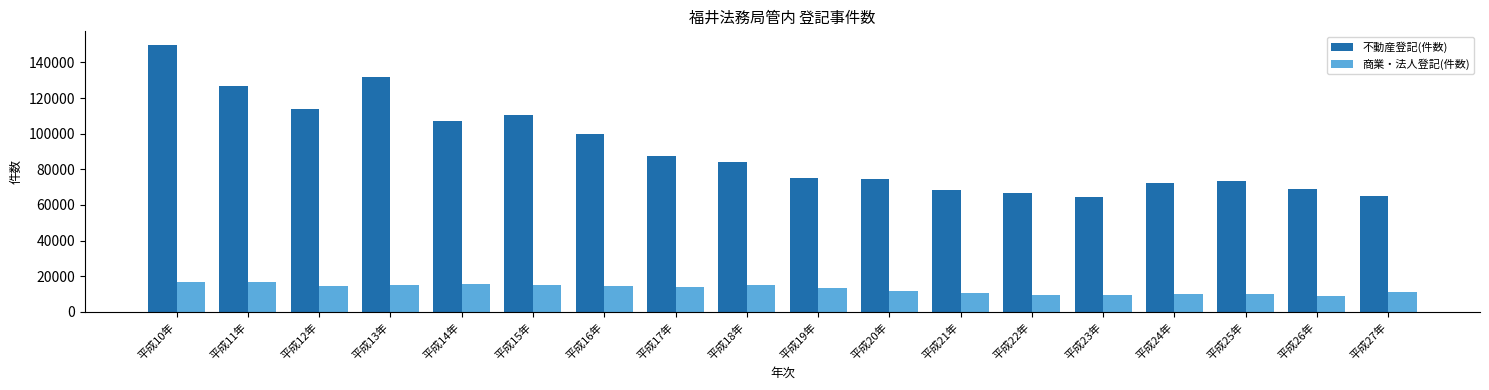

What is the spread (max minus min) of values at 平成24年?

62235